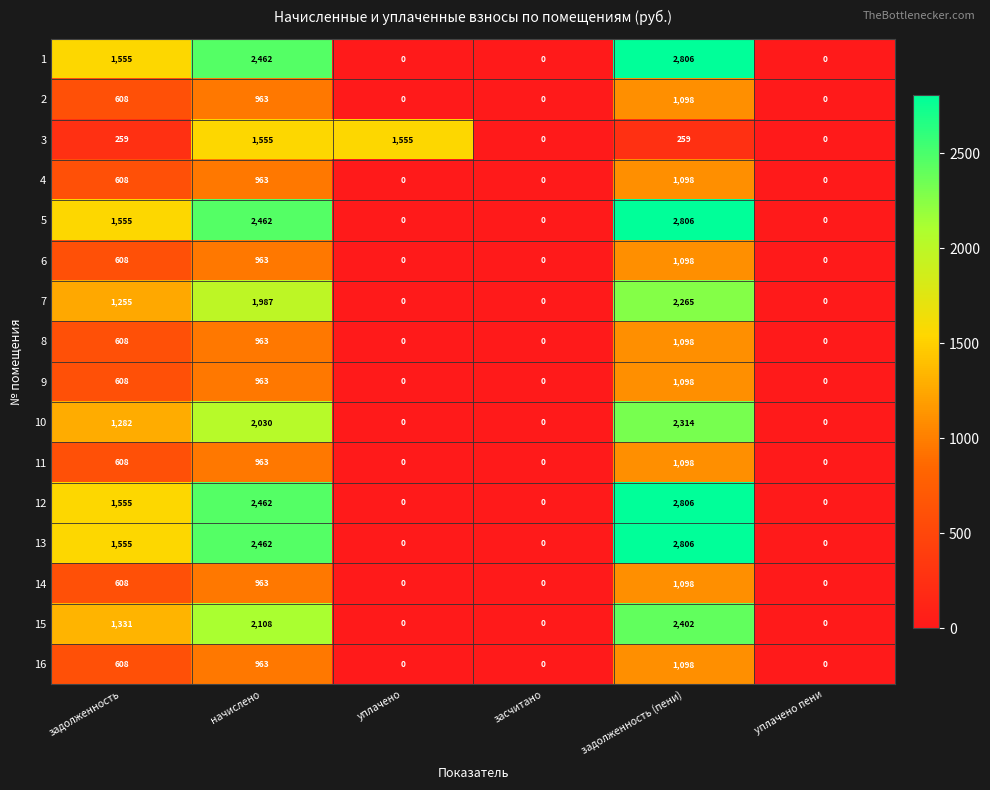

What is the highest value of the 16 series?

1098